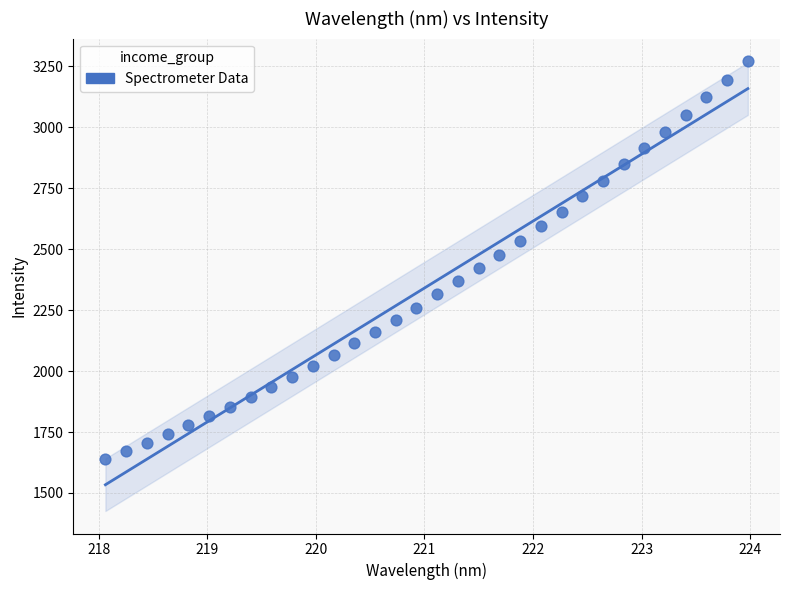

What is the range of Y values (max minus min)?

1631.8